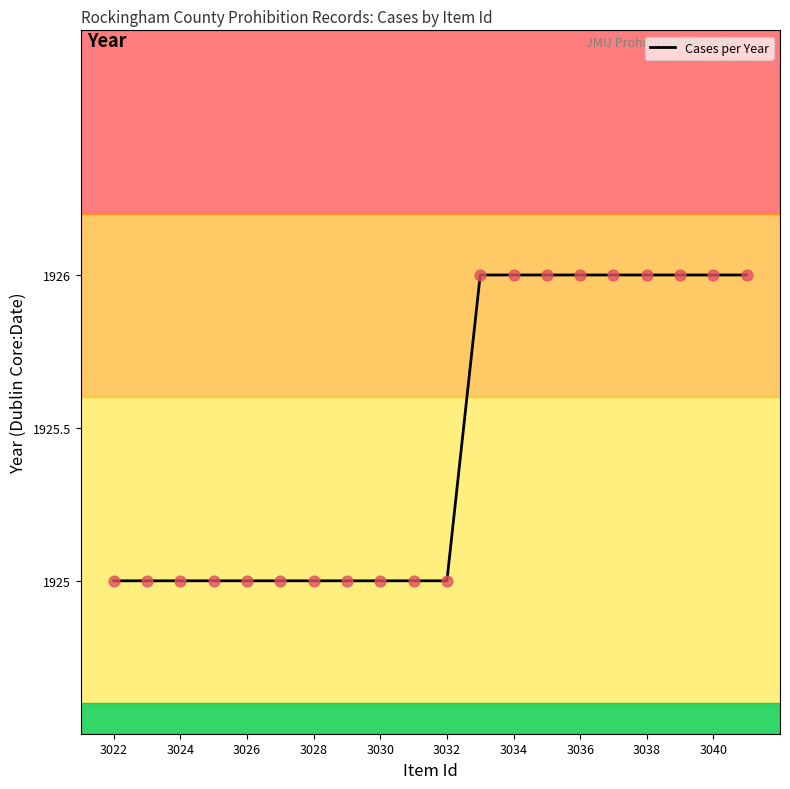

What is the minimum value shown in the chart?

1925